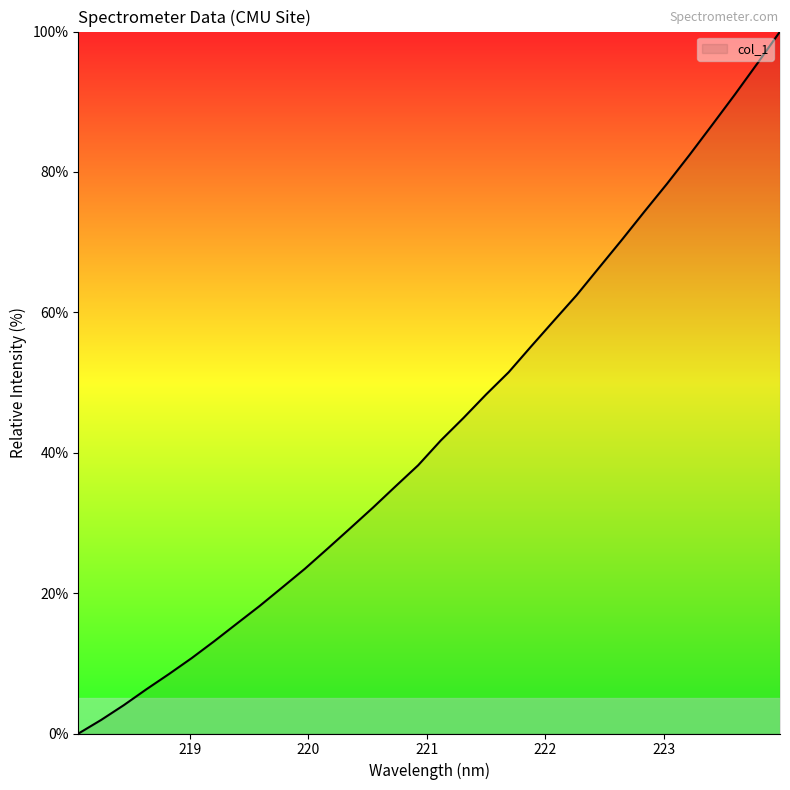

Reading left to right, list all the values displayed in this chart.

0.0	1.9	4.0	6.3	8.5	10.7	13.2	15.7	18.2	20.8	23.5	26.3	29.2	32.2	35.2	38.2	41.7	44.9	48.3	51.5	55.2	58.8	62.4	66.4	70.3	74.3	78.3	82.4	86.7	91.0	95.5	100.0